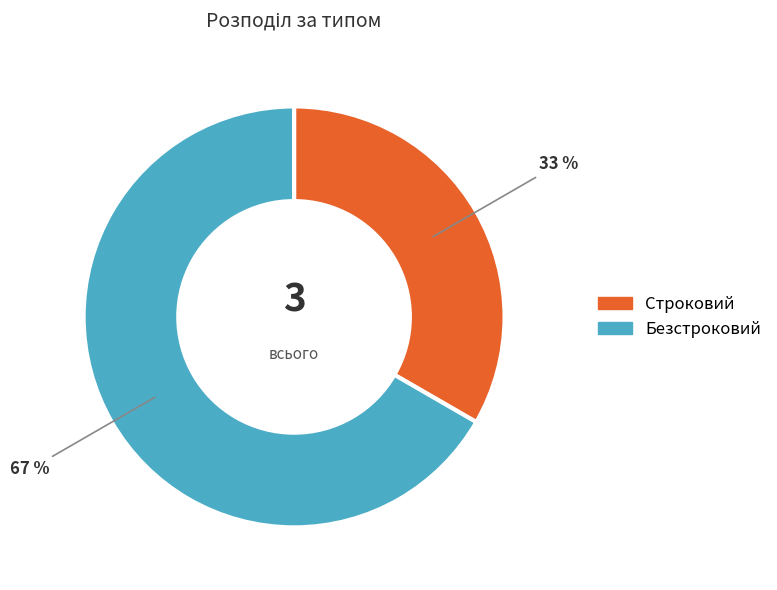

The Безстроковий slice represents 77% of the pie. True or false?

False